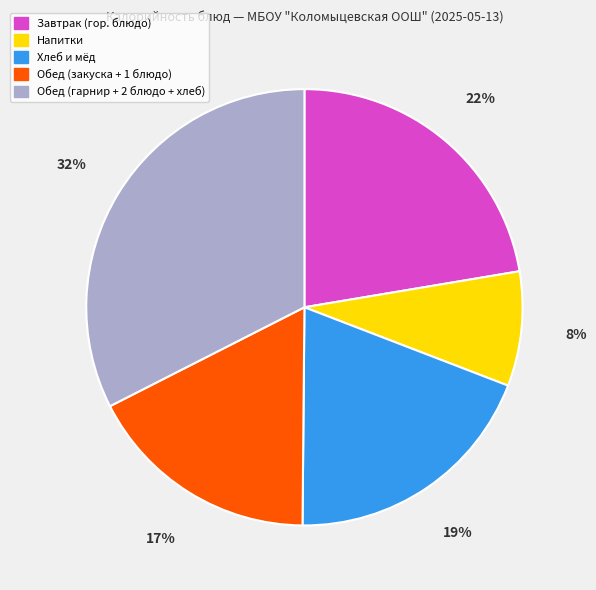

How many slices are in this pie chart?

5